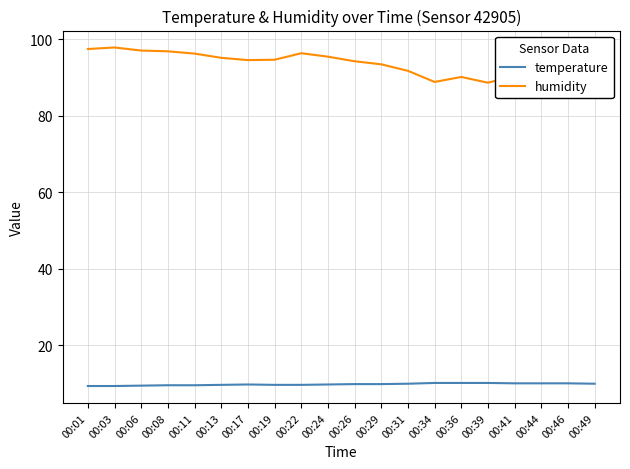

Where is the first local maximum for humidity?

00:03